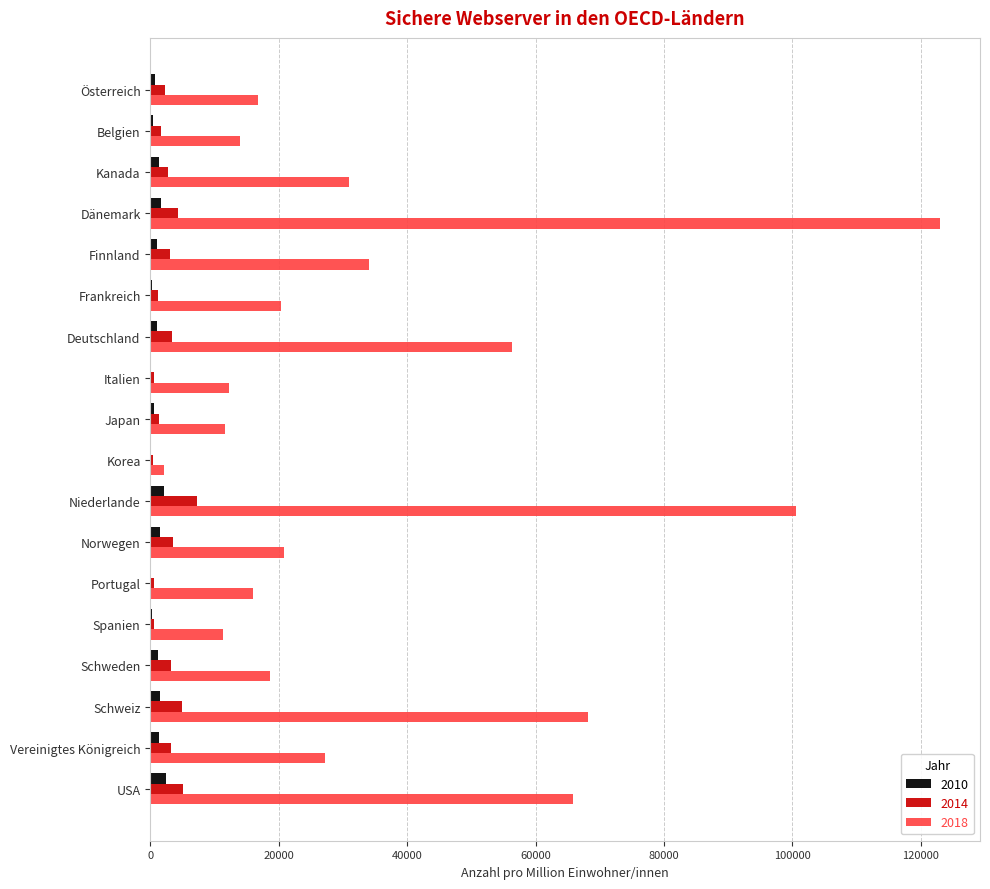

At which label is 2018 closest to 62568?

USA